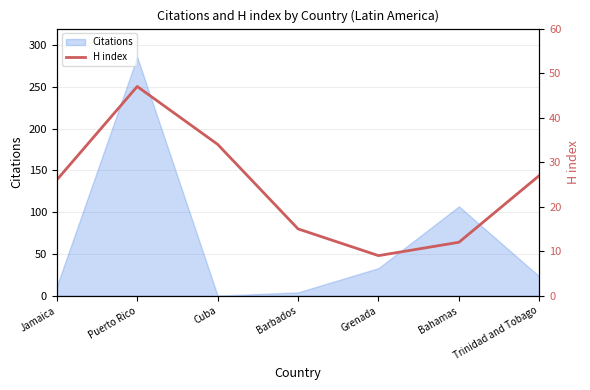

True or false: the data shows 34 at Cuba.

True